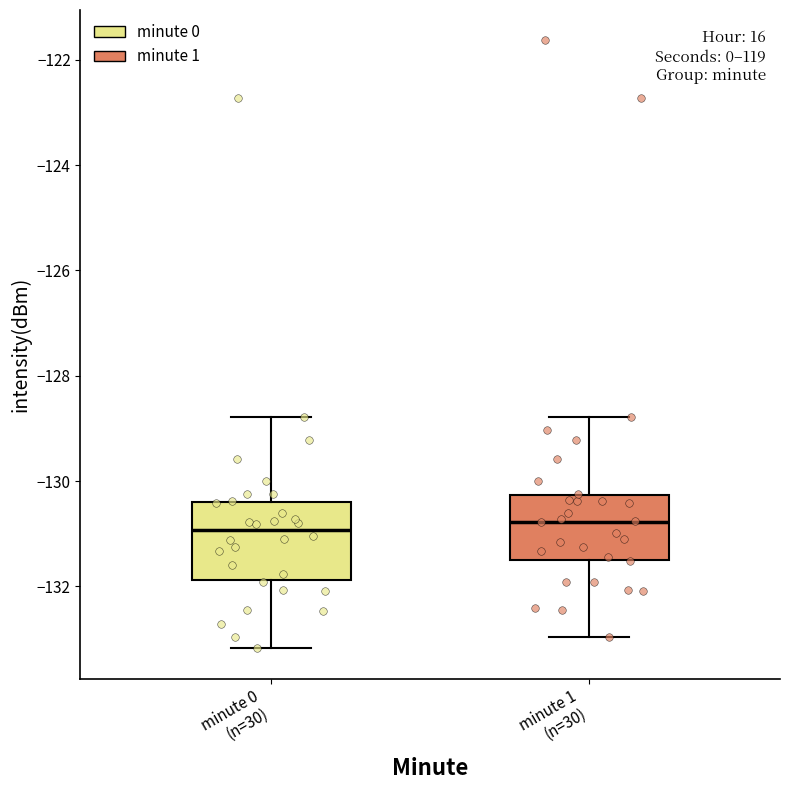

Reading left to right, read every box against the y-axis: the position of its median line, the range the box covers, and the ends of its whiskers. The values are not printed on the chart, so give them approximately, as read against the axis.

minute 0 (n=30): median -131.0, box -131.8 to -130.4, whiskers -133.2 to -128.8
minute 1 (n=30): median -130.8, box -131.6 to -130.2, whiskers -133.0 to -128.8